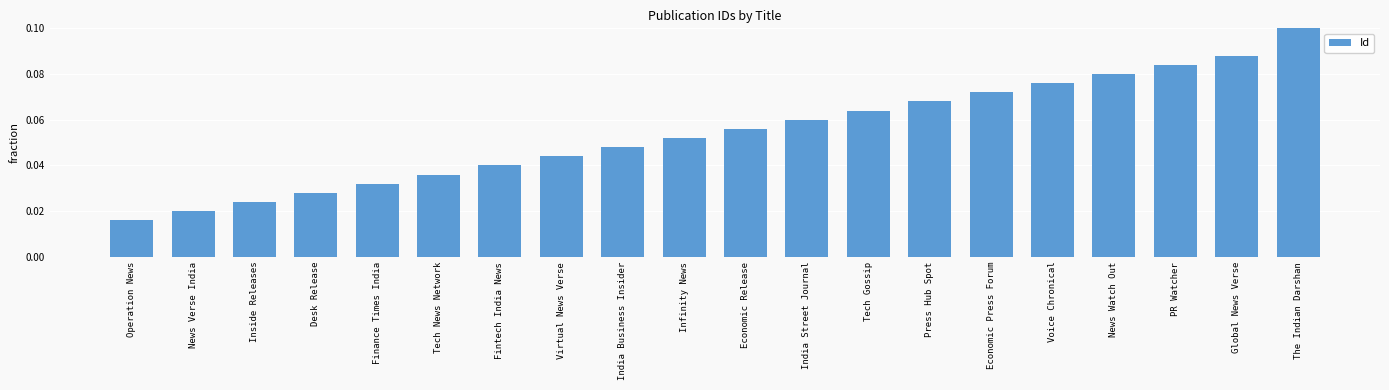

The value at Global News Verse is 0.2. True or false?

False